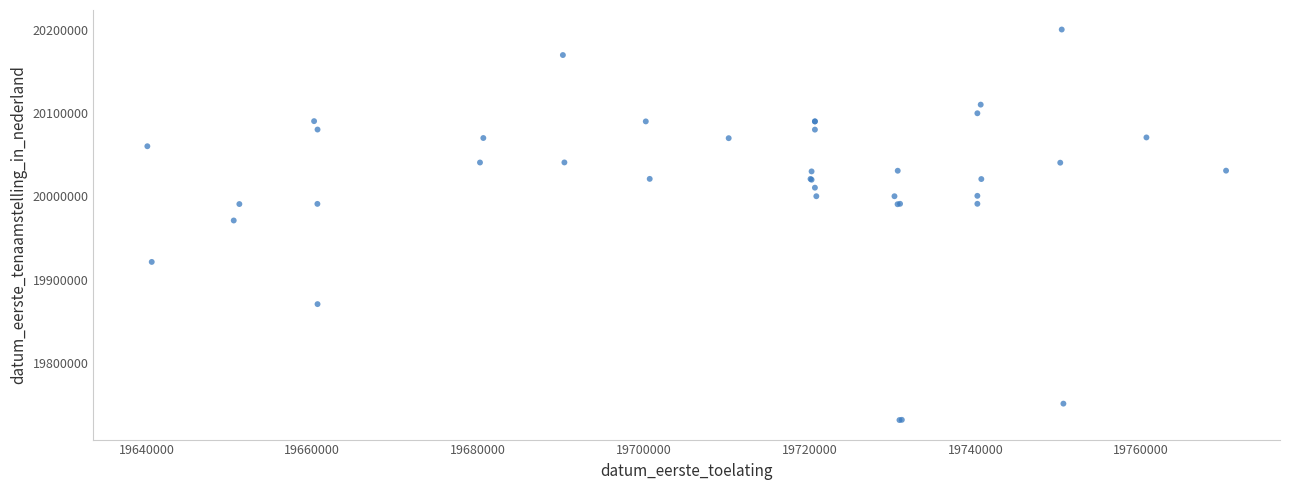

What Y value in the scatter plot is closest to 19965930?

19971118